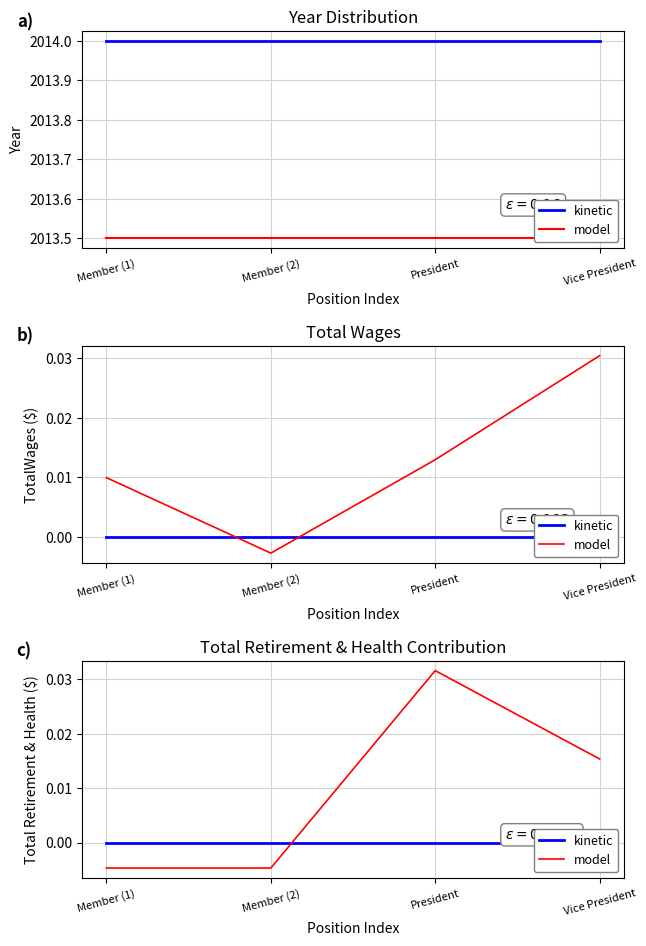

Does the chart have visible grid lines?

Yes